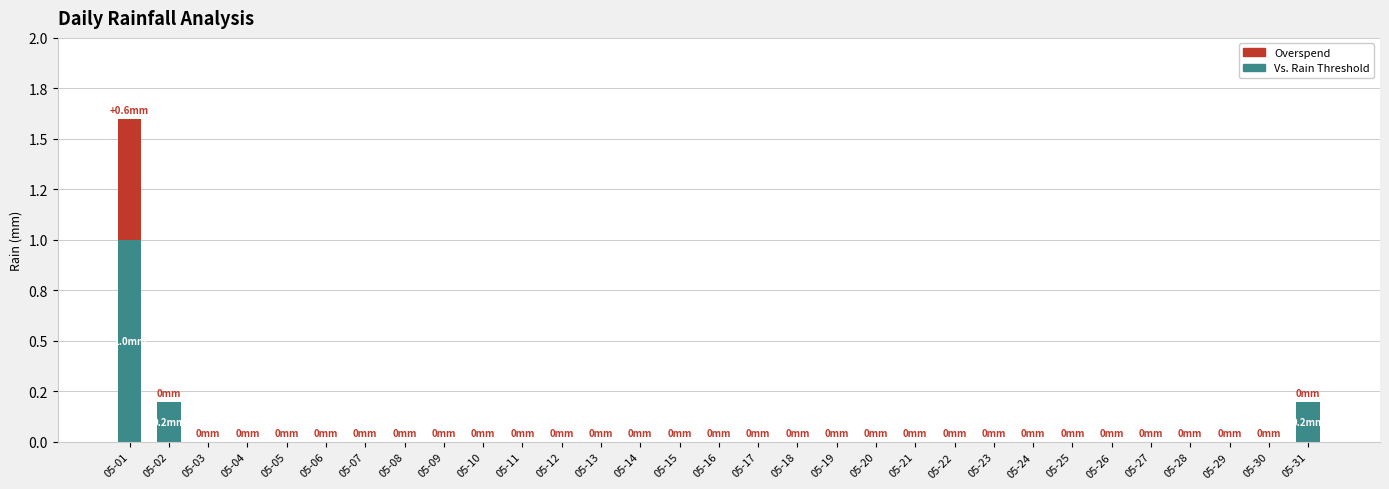

How many Overspend values are between 0 and 1?

31